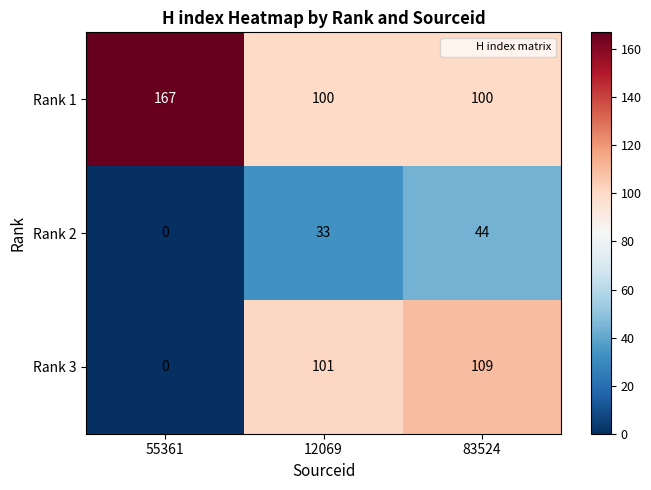

Rank the series by their maximum value, from lowest to highest.

Rank 2, Rank 3, Rank 1